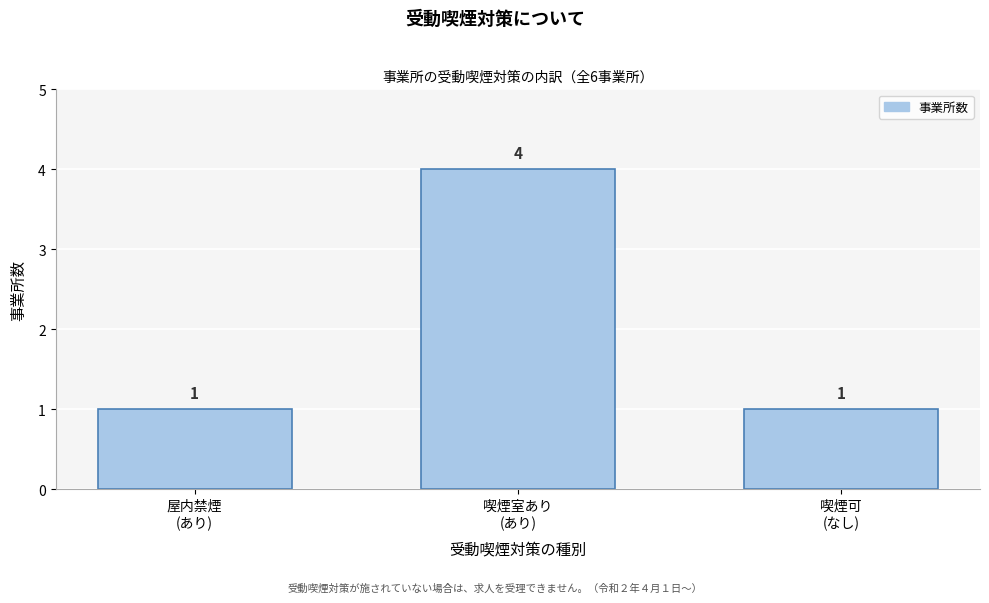

Reading left to right, extract all data points from this chart.

1	4	1